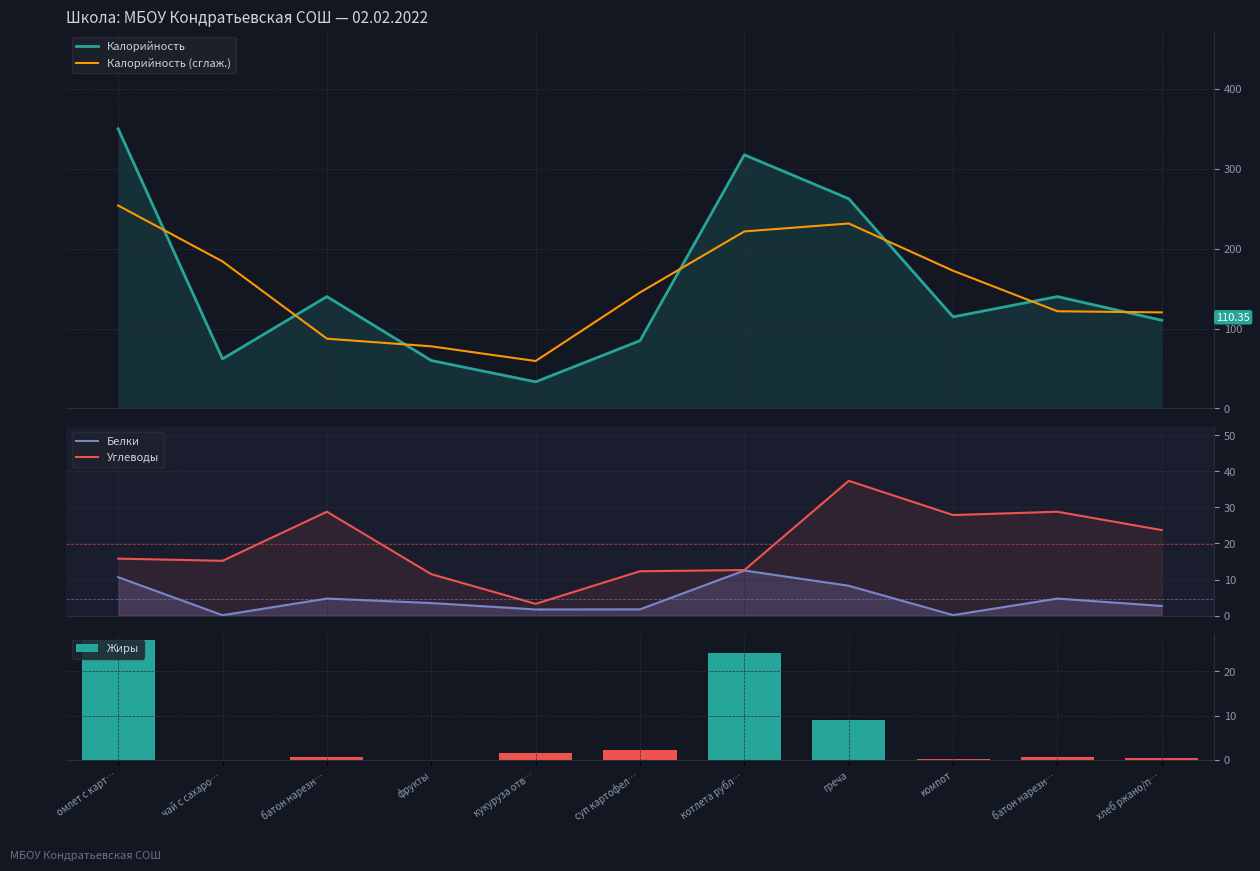

True or false: Белки has a value of 1.7 at 4.

True